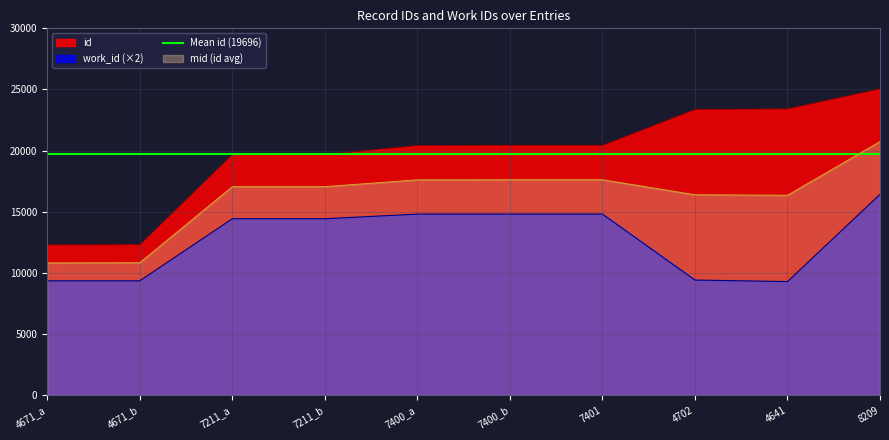

What position from the left is 4671_b?

2